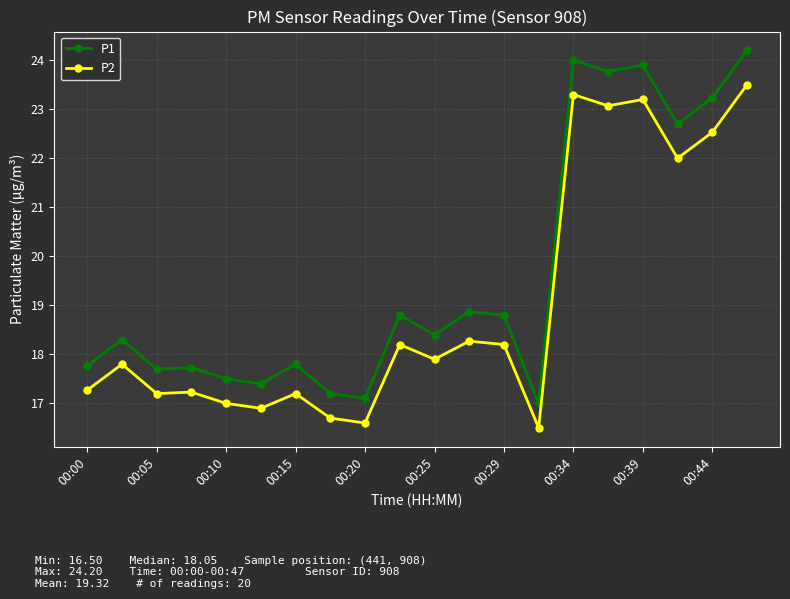

True or false: P2 and P1 intersect in this chart.

False